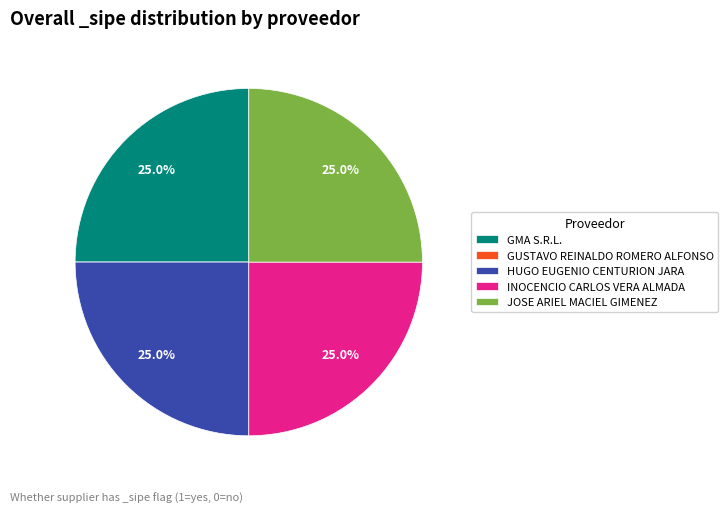

To the nearest percent, what is the difference between the largest and smallest slice percentages?

25%